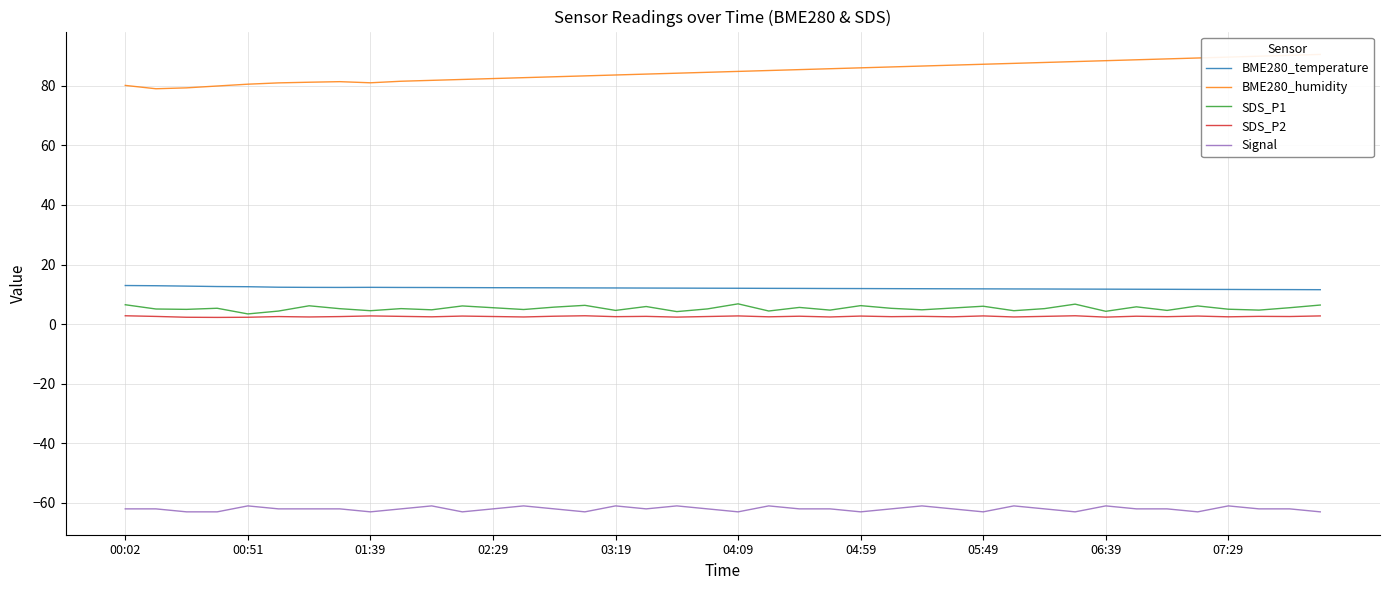

True or false: BME280_temperature has a value of 7.5 at 35.

False